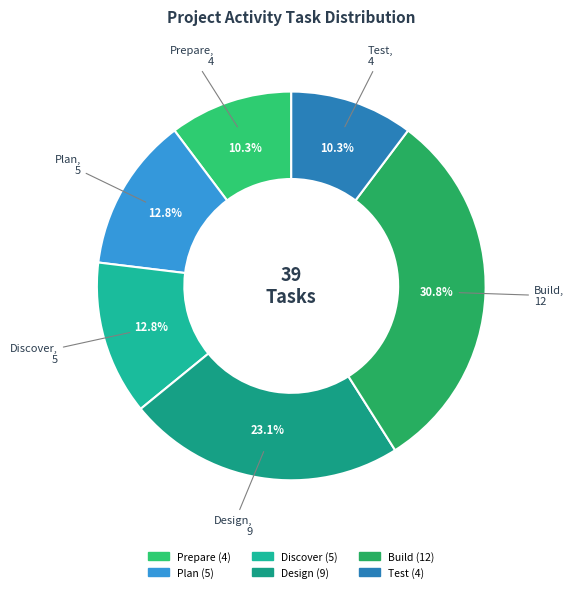

Count the number of slices in the pie.

6